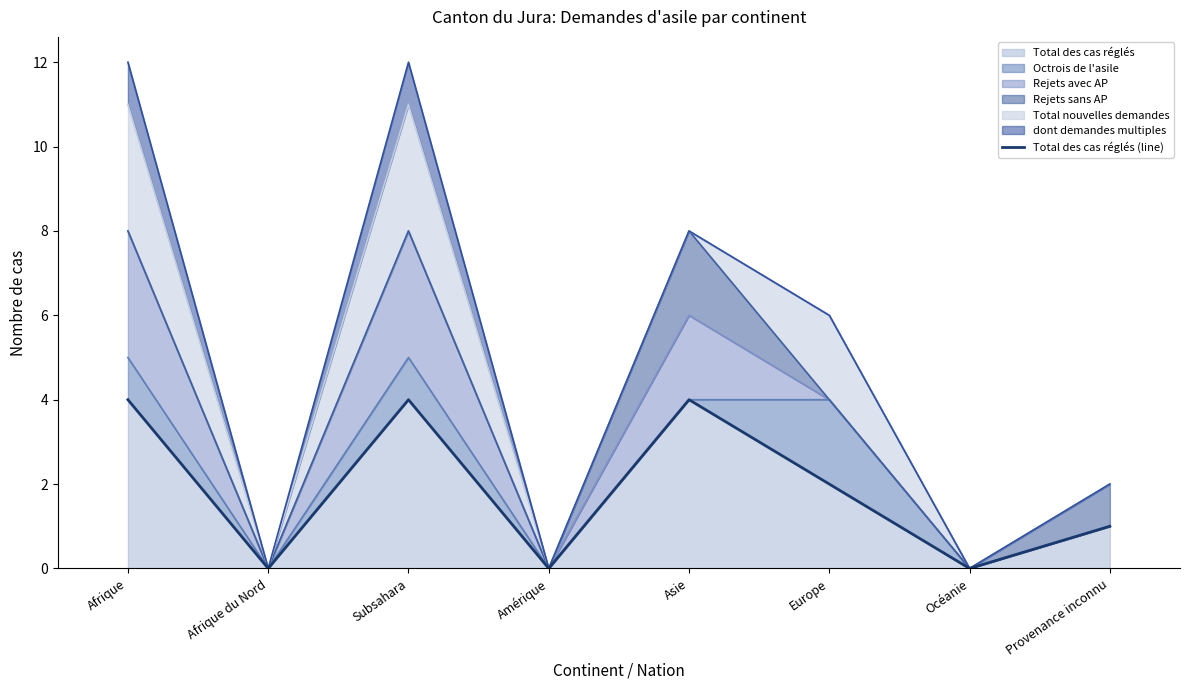

What is the sum of all values?

15